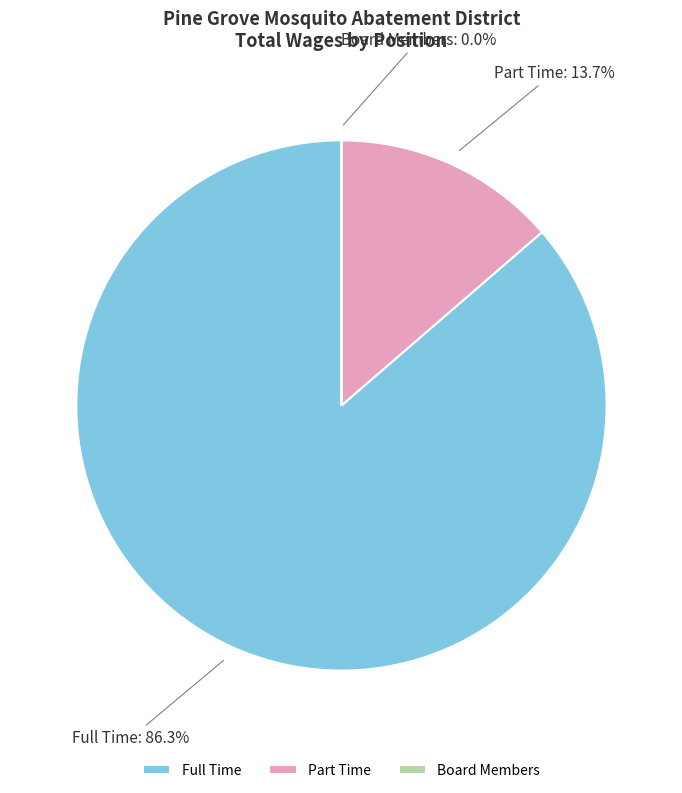

To the nearest percent, what portion does Part Time represent?

14%